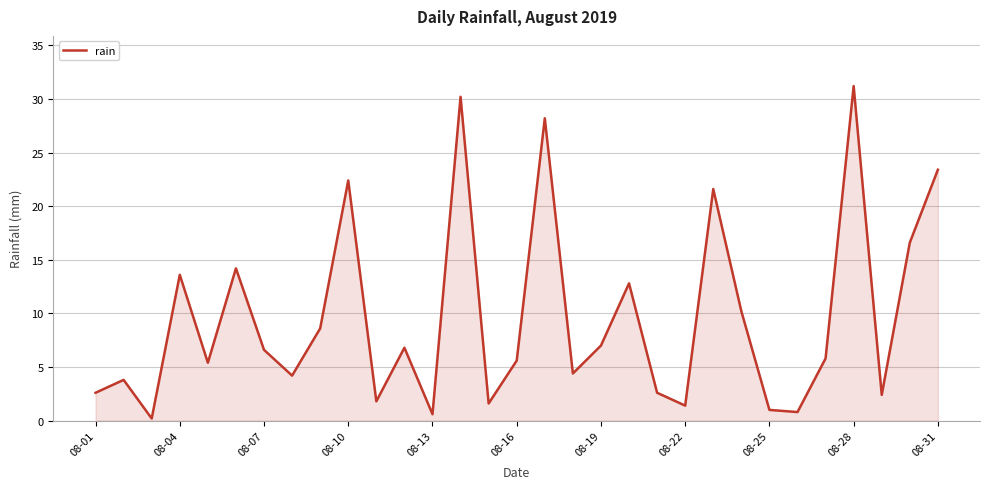

What is the maximum value shown in the chart?

31.2